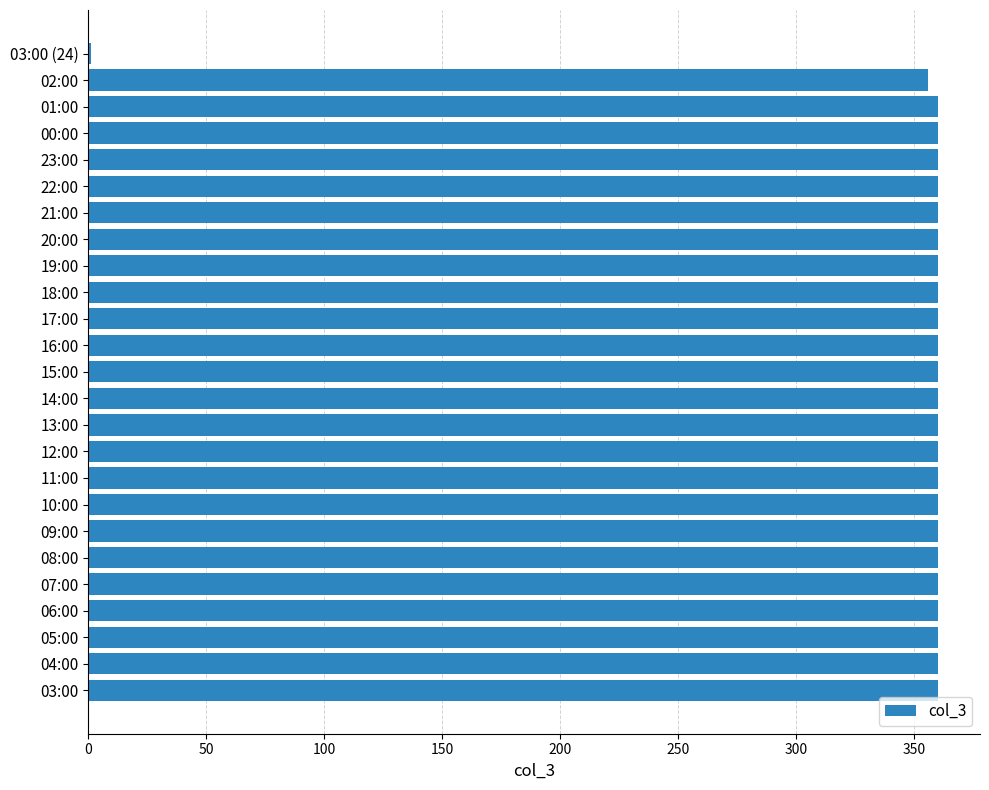

What is the greatest value displayed?

360